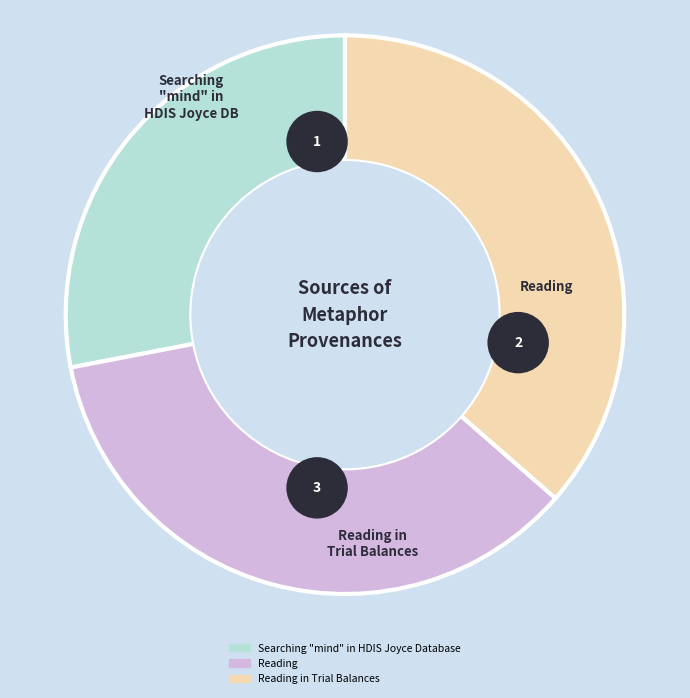

Combined, do Searching "mind" in HDIS Joyce Database and Reading in Trial Balances account for over 50%?

Yes